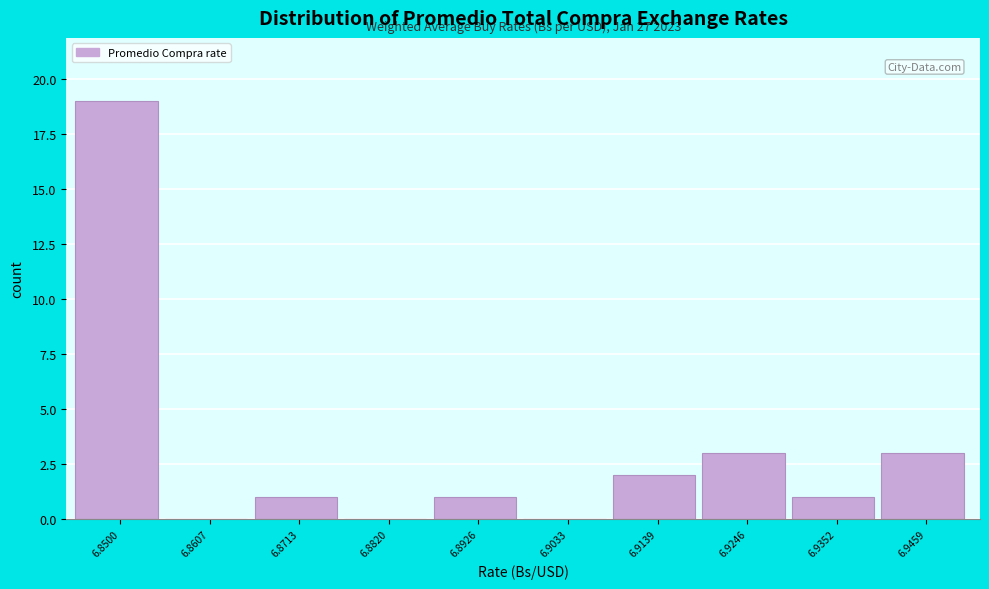

Reading right to left, extract all data points from this chart.

6.9459=3	6.9352=1	6.9246=3	6.9139=2	6.9033=0	6.8926=1	6.8820=0	6.8713=1	6.8607=0	6.8500=19